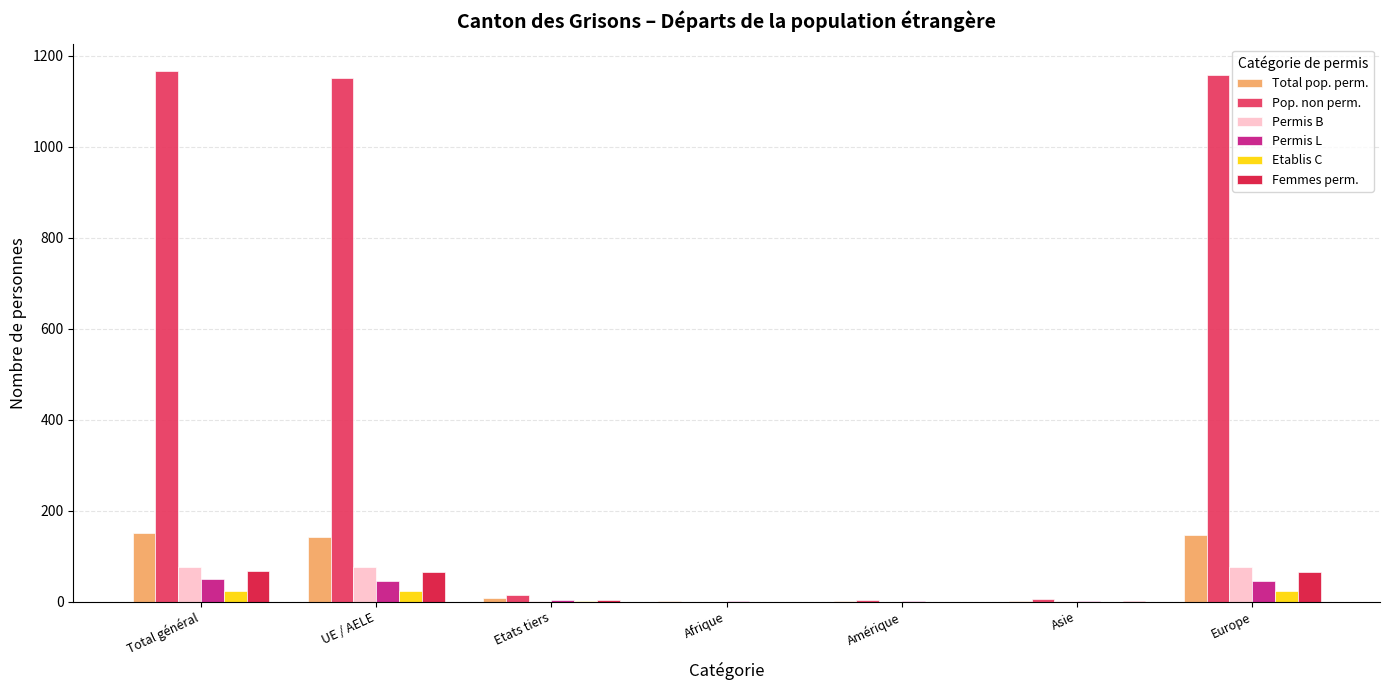

Is it true that Femmes perm. equals 0 at Amérique?

True